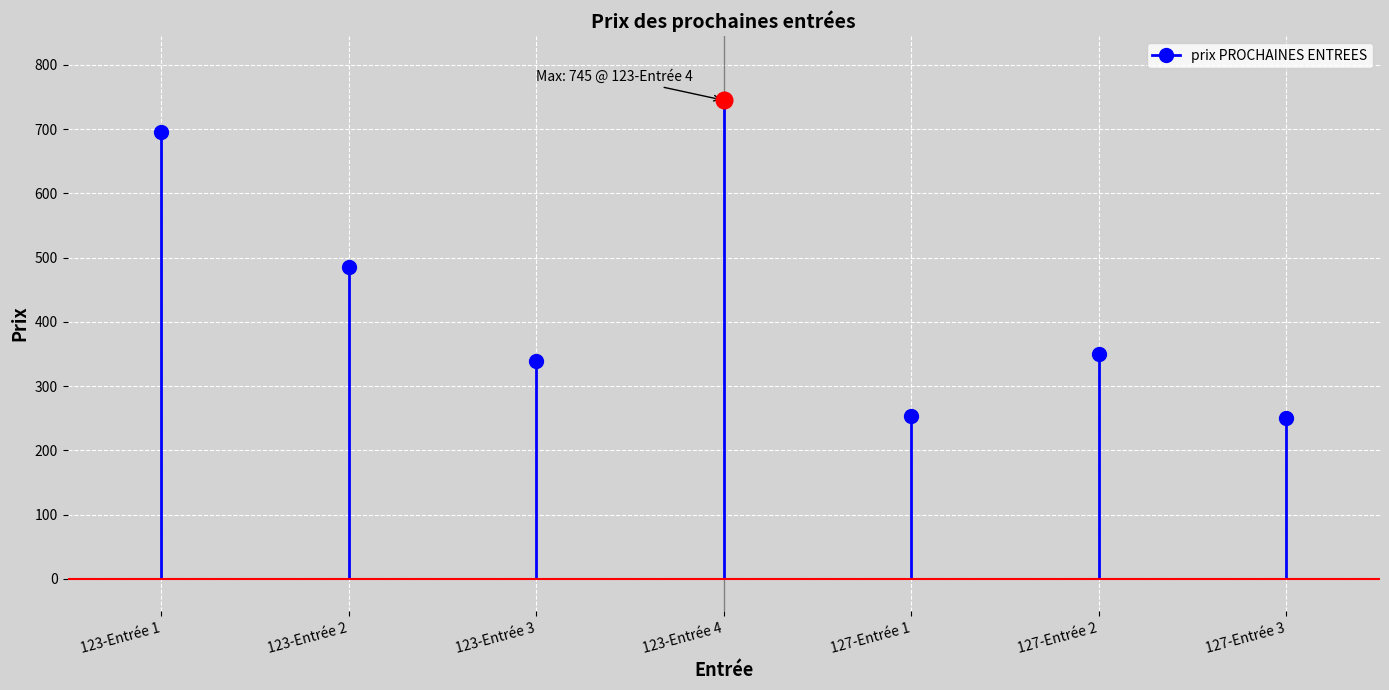

Is this an area chart (filled region under the line)?

No